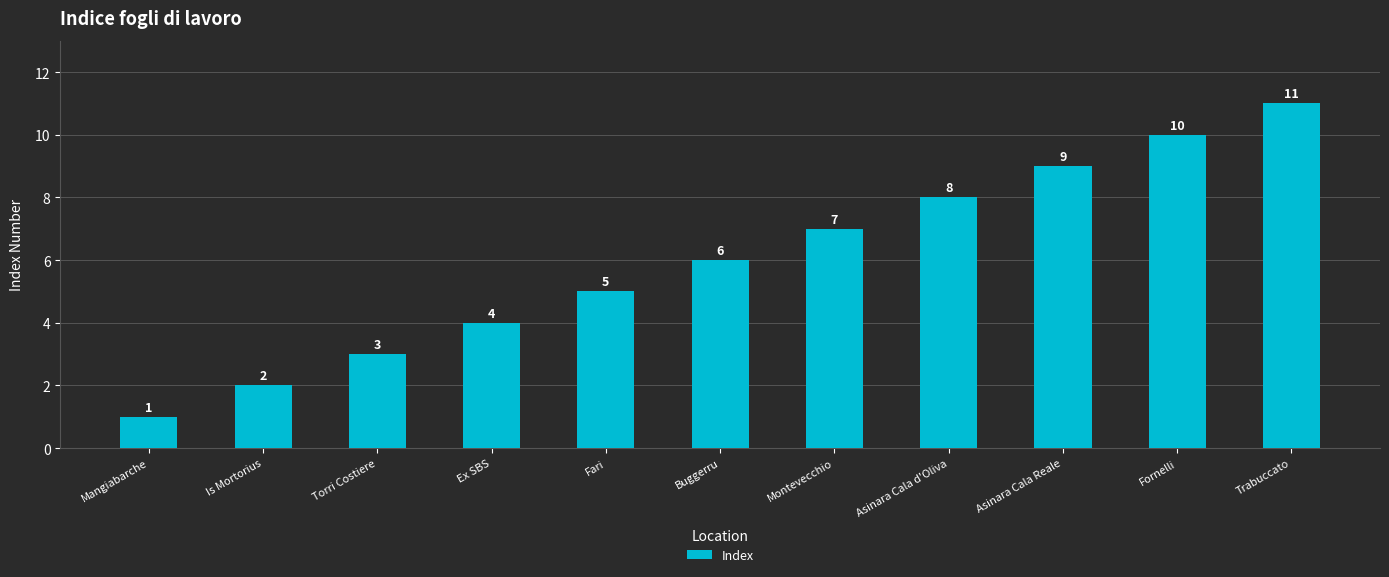

Which label corresponds to the smallest value in the chart?

Mangiabarche